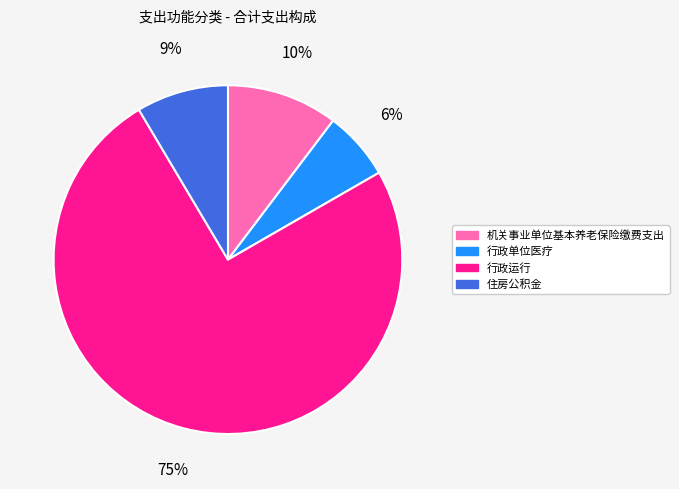

Rank the categories by value from highest to lowest.

行政运行, 机关事业单位基本养老保险缴费支出, 住房公积金, 行政单位医疗